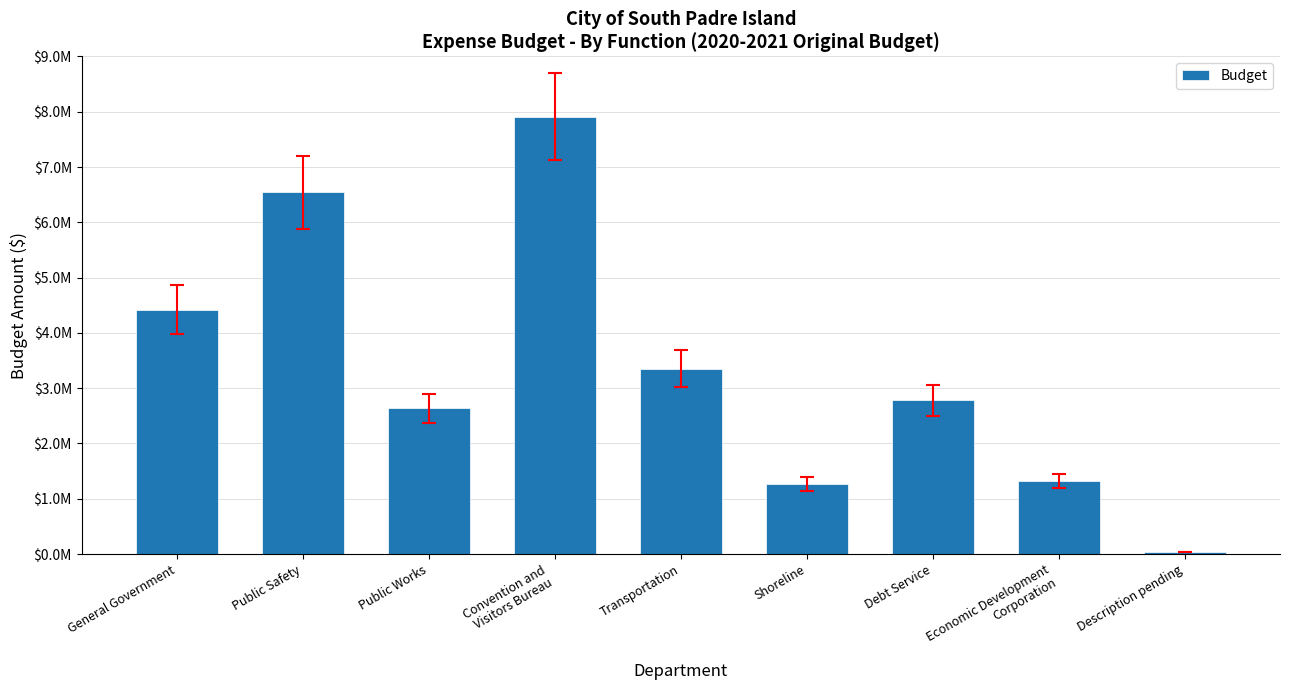

What position from the right is General Government?

9